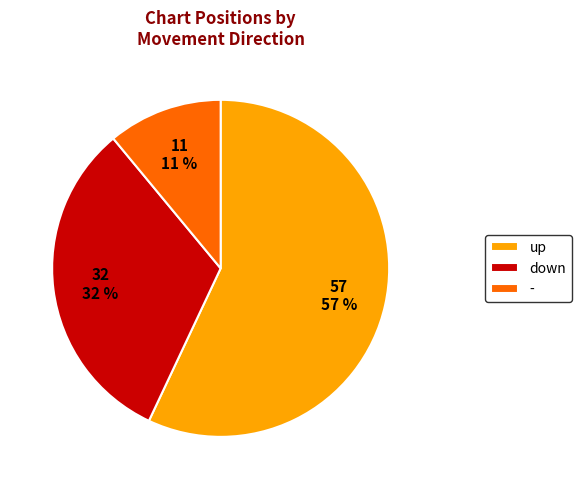

Count the number of slices in the pie.

3